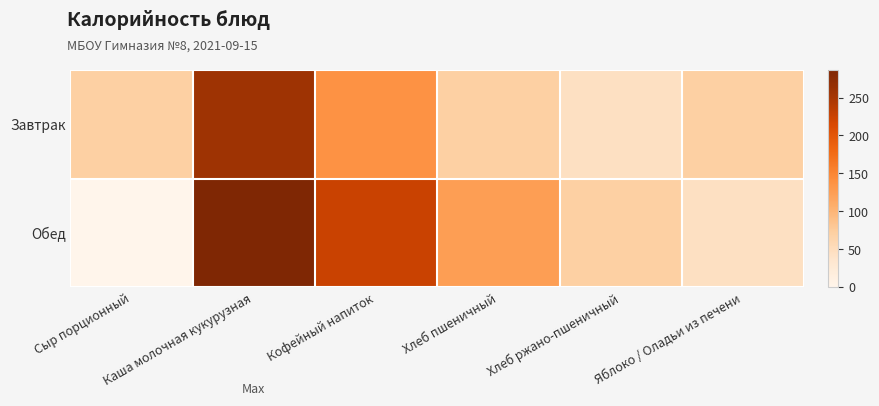

What is the difference between the highest and lowest values at Хлеб ржано-пшеничный?

26.3